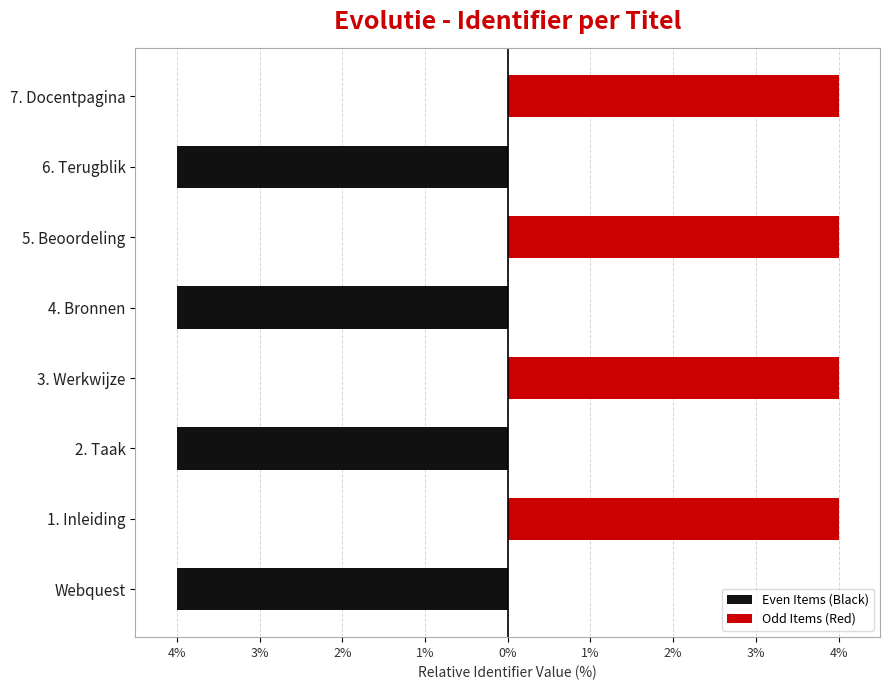

What is the value of the Even Items (Black) bar at the 5th from the left?

-4.0